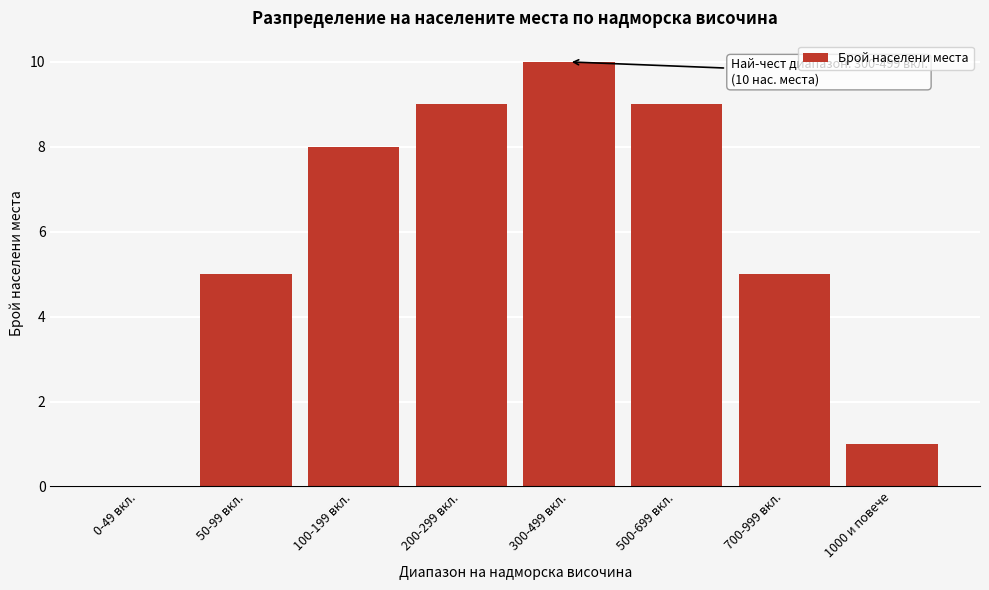

Reading left to right, list all the values displayed in this chart.

0-49 вкл.=0	50-99 вкл.=5	100-199 вкл.=8	200-299 вкл.=9	300-499 вкл.=10	500-699 вкл.=9	700-999 вкл.=5	1000 и повече=1